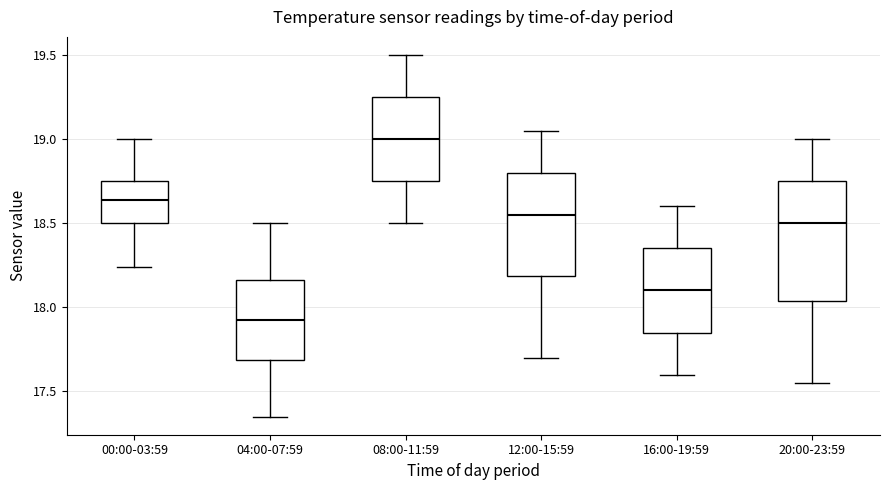

Which box is the tallest, from its lower edge to its upper edge?

20:00-23:59